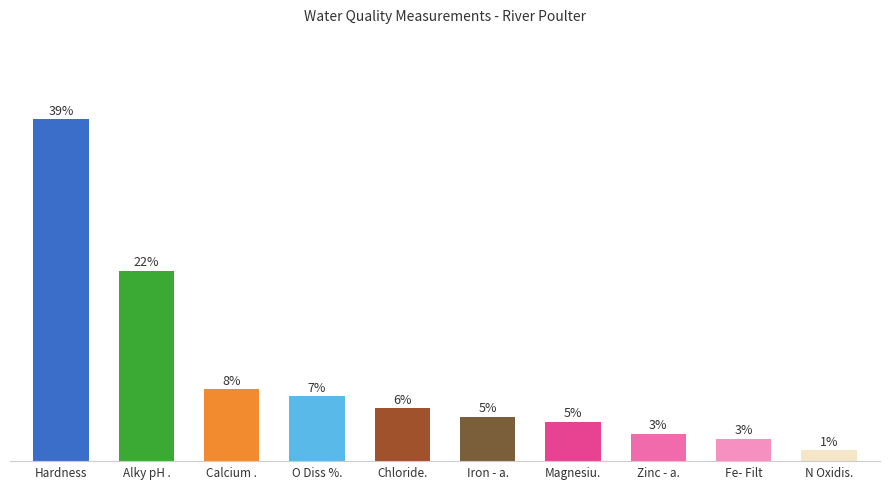

Approximately how many times larger is the value at Calcium . compared to Hardness?

0.2